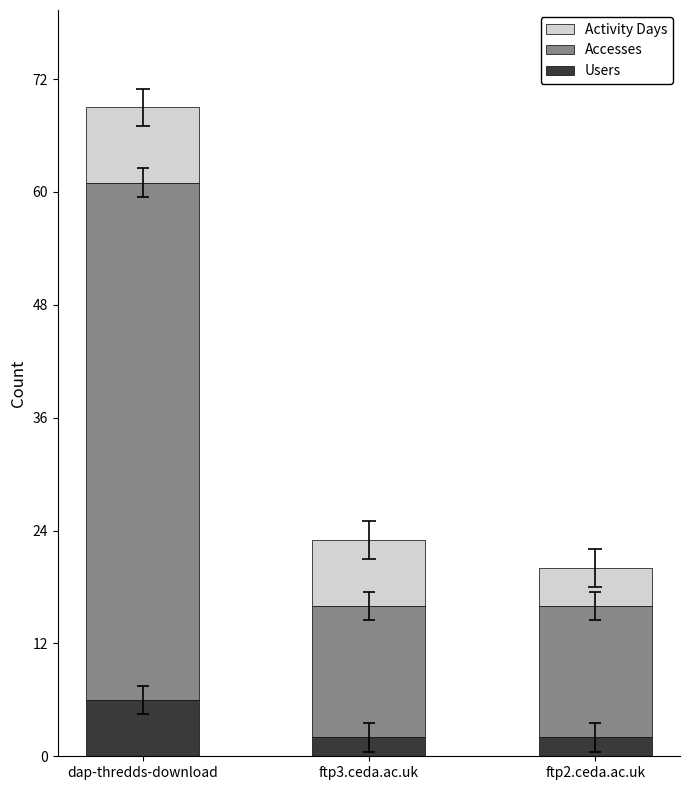

At which category is the sum across all series the highest?

dap-thredds-download